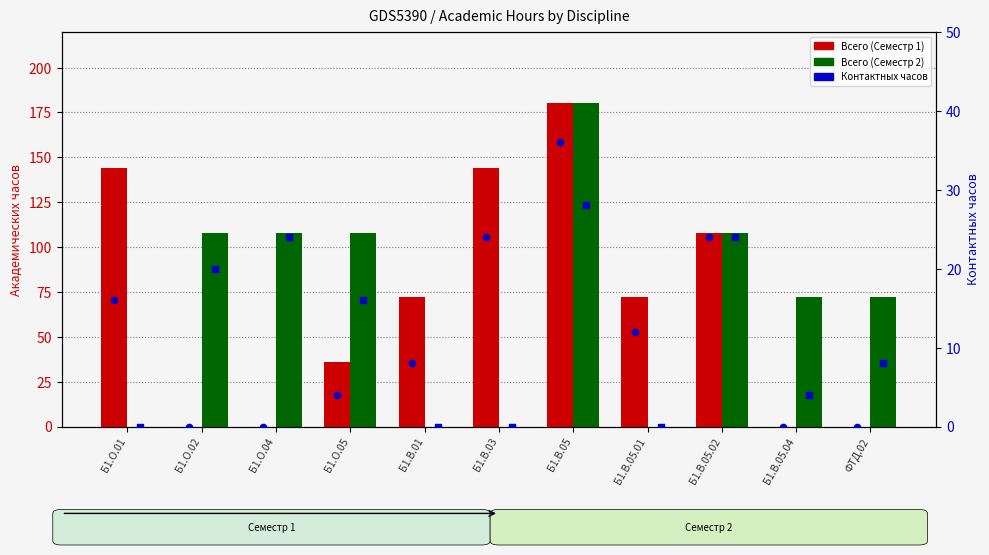

At which category is the sum across all series the highest?

Б1.В.05